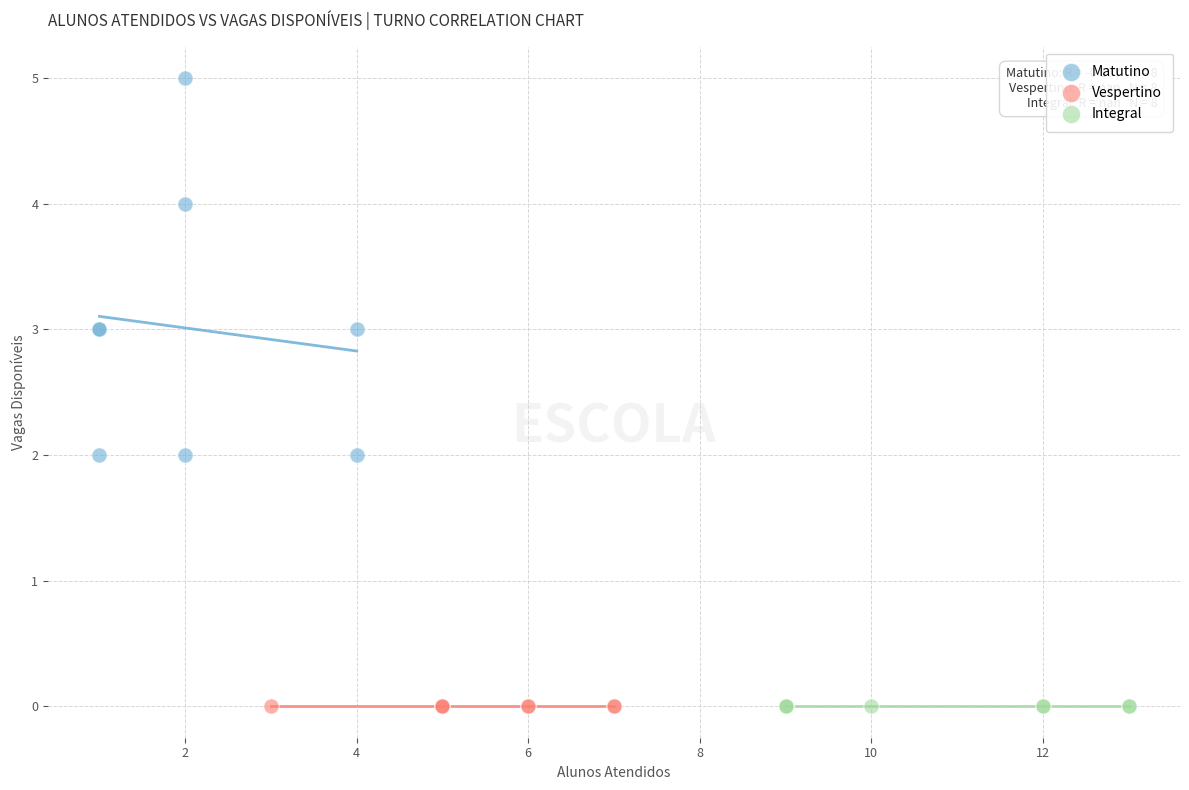

Which series contains the highest Y value?

Matutino